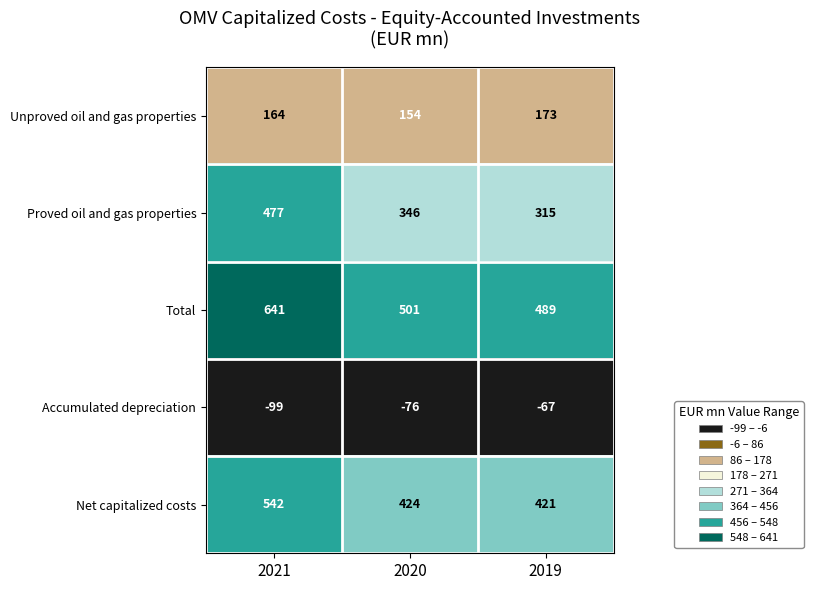

Which category has the highest value across all series?

2021